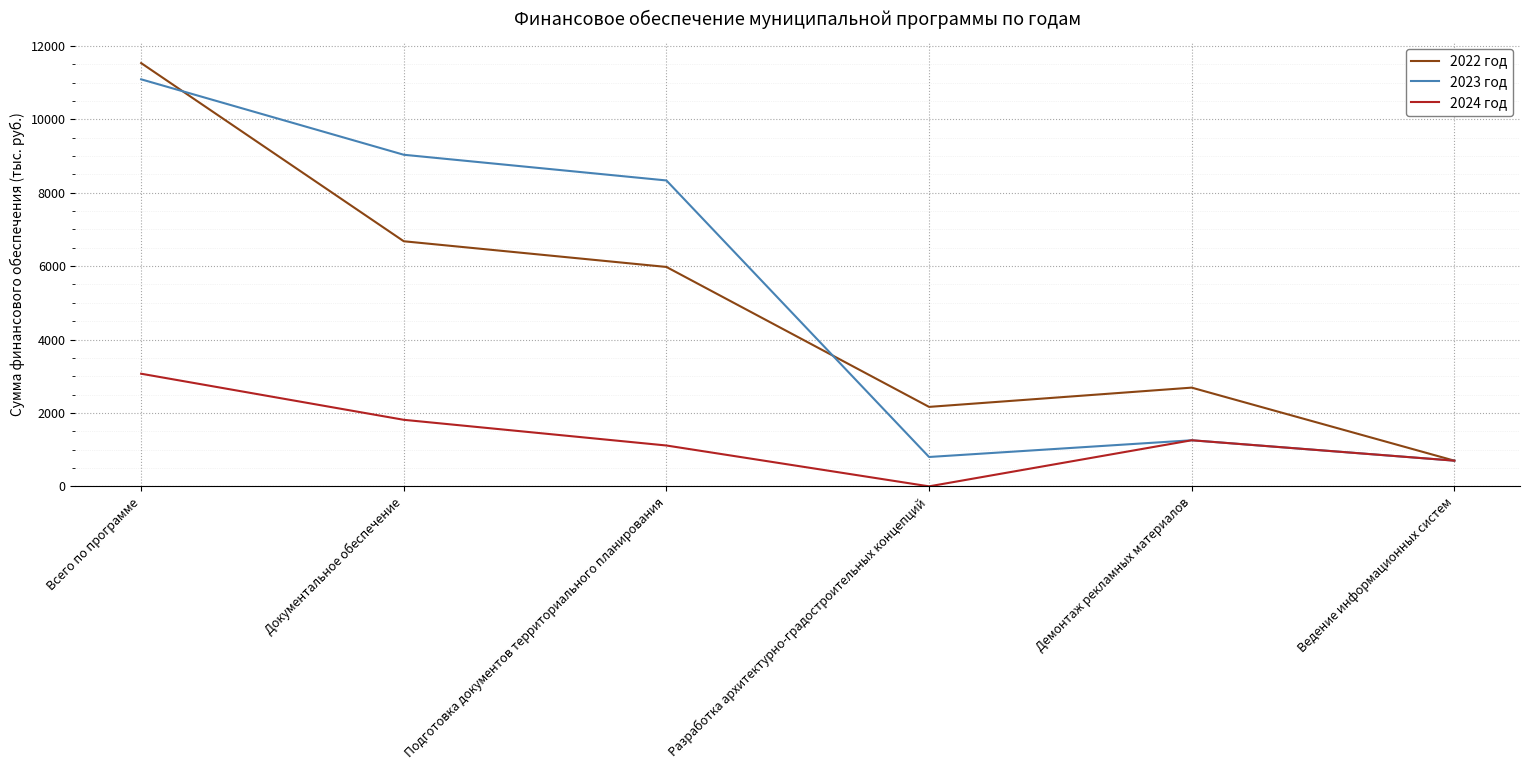

The 2024 год series shows 1450.8 at Всего по программе. True or false?

False